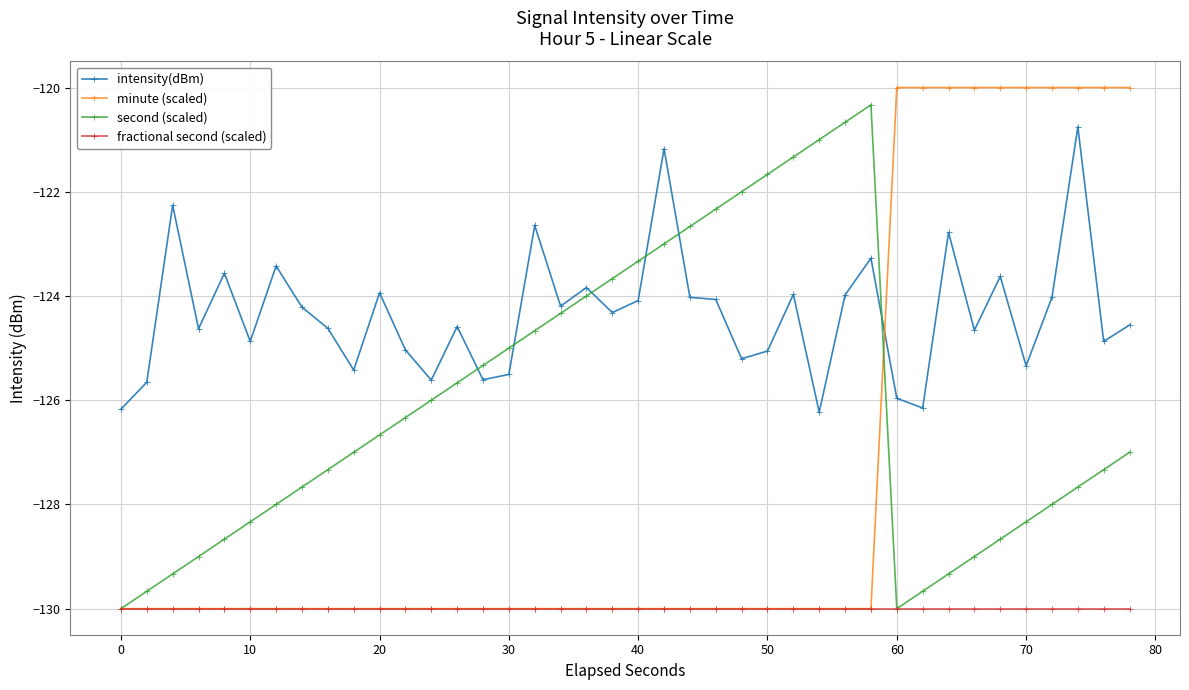

Rank the series by their average value, from highest to lowest.

intensity(dBm), second (scaled), minute (scaled), fractional second (scaled)